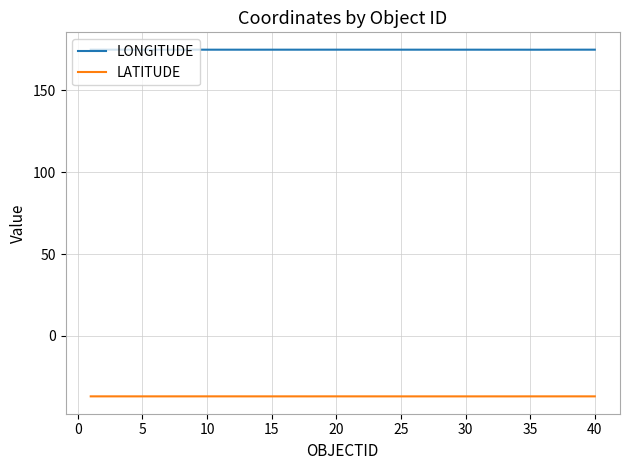

At how many categories does at least one series exceed 28?

40